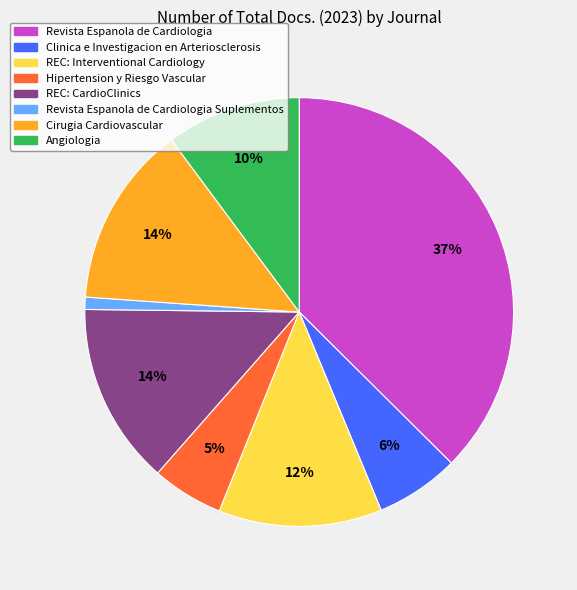

Count the number of slices in the pie.

8